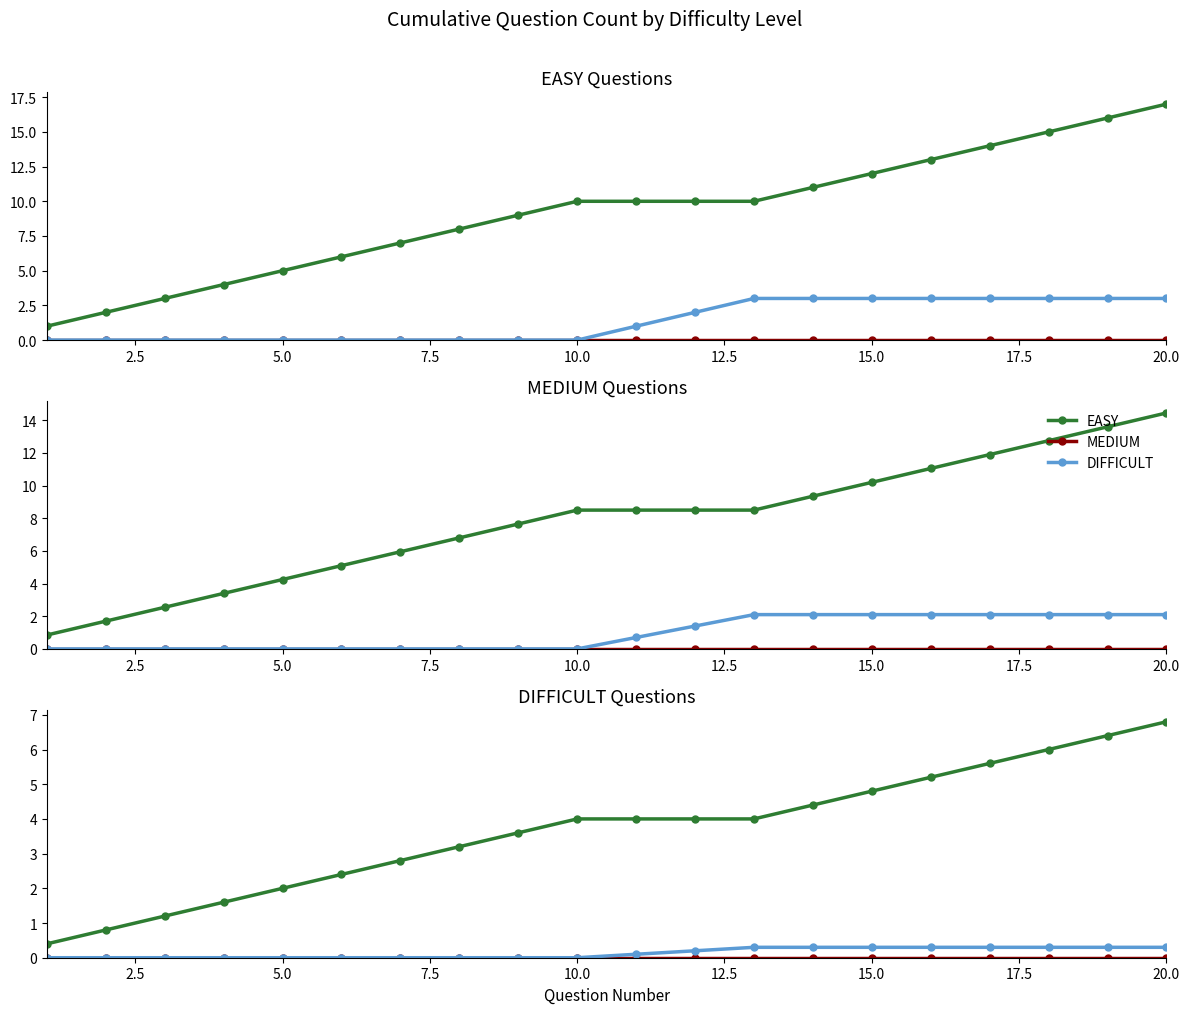

What are all the series names shown in the legend?

EASY, MEDIUM, DIFFICULT